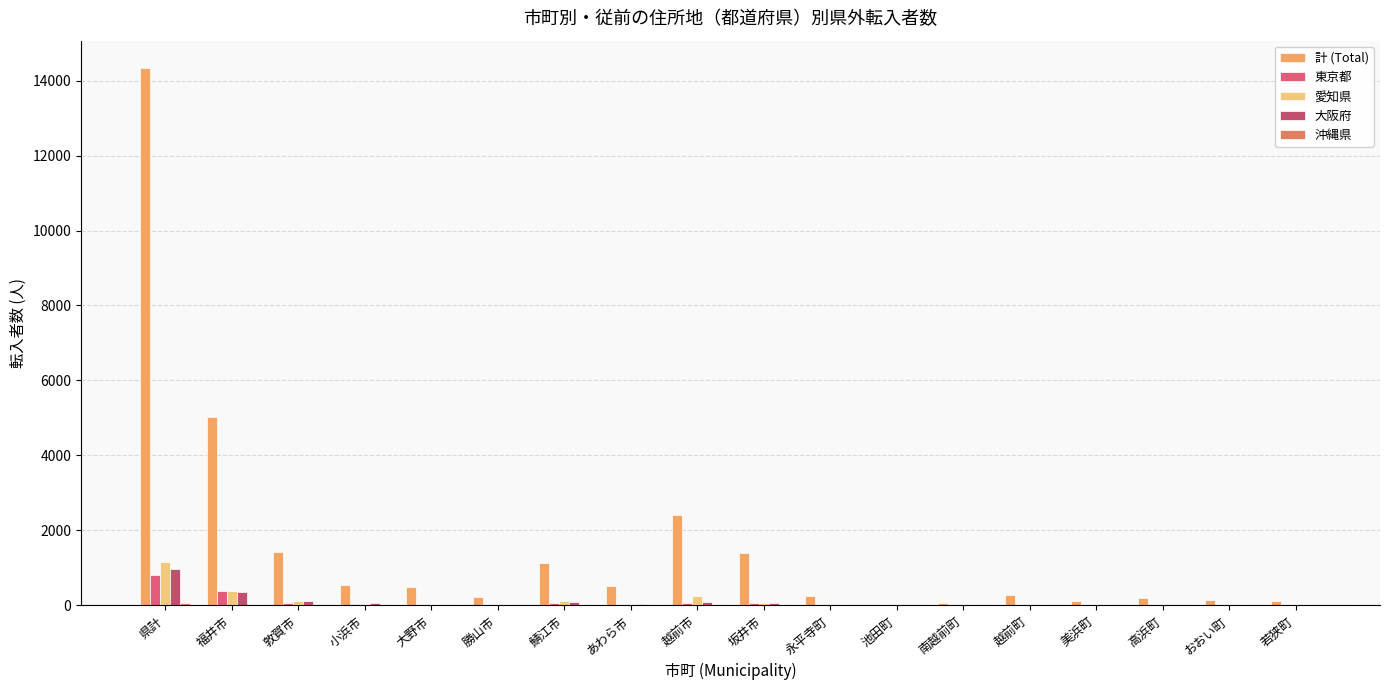

How many distinct data groups are displayed?

5